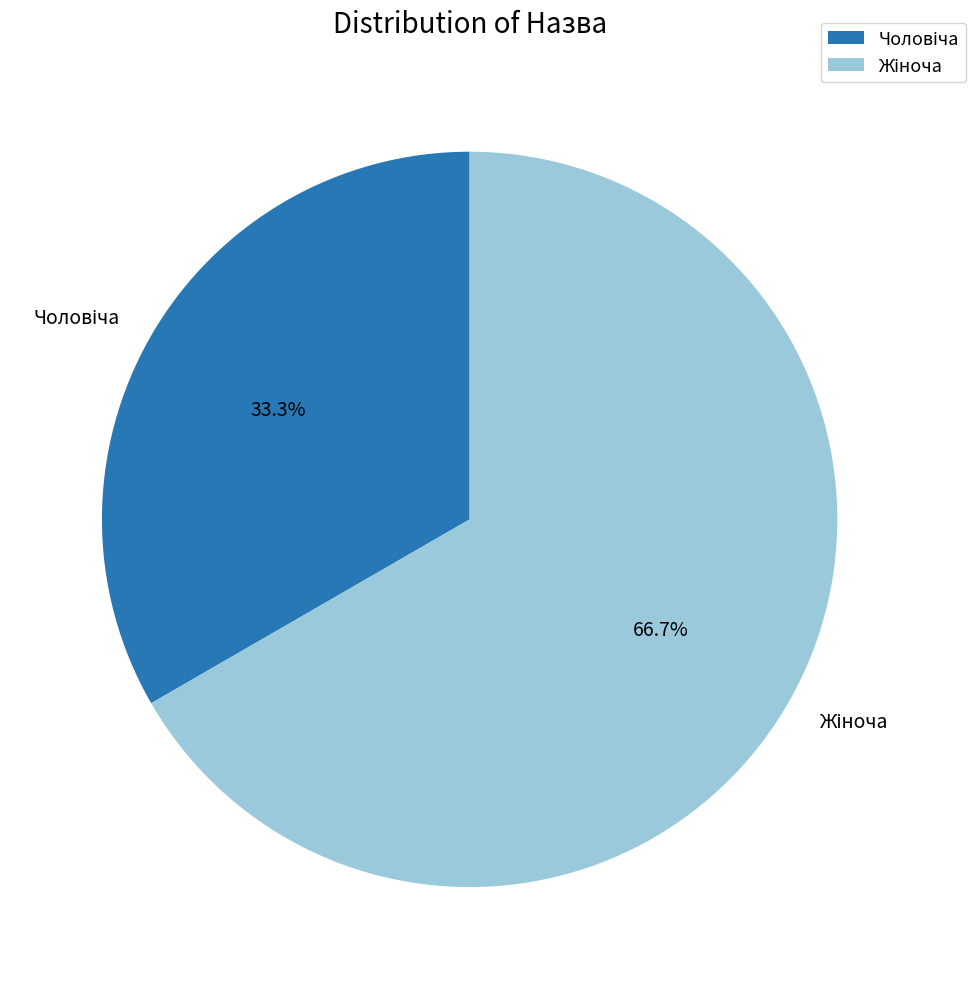

Does any single category account for the majority?

Yes